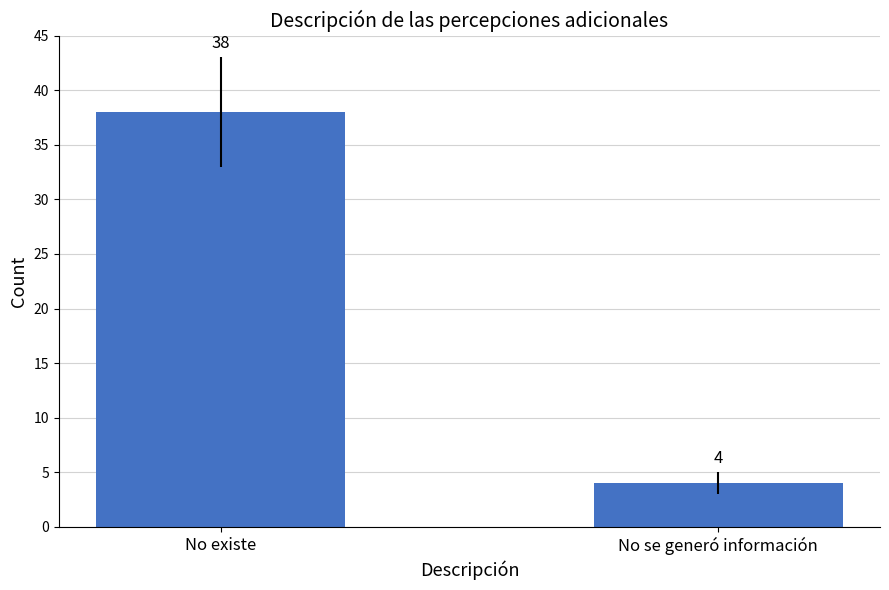

Reading left to right, transcribe all the data shown in this chart.

38	4